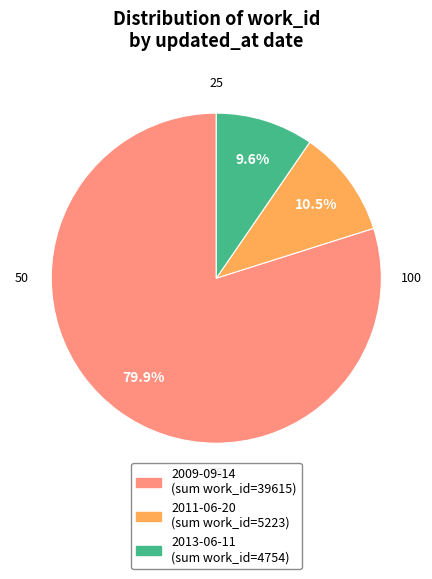

Count the number of slices in the pie.

3